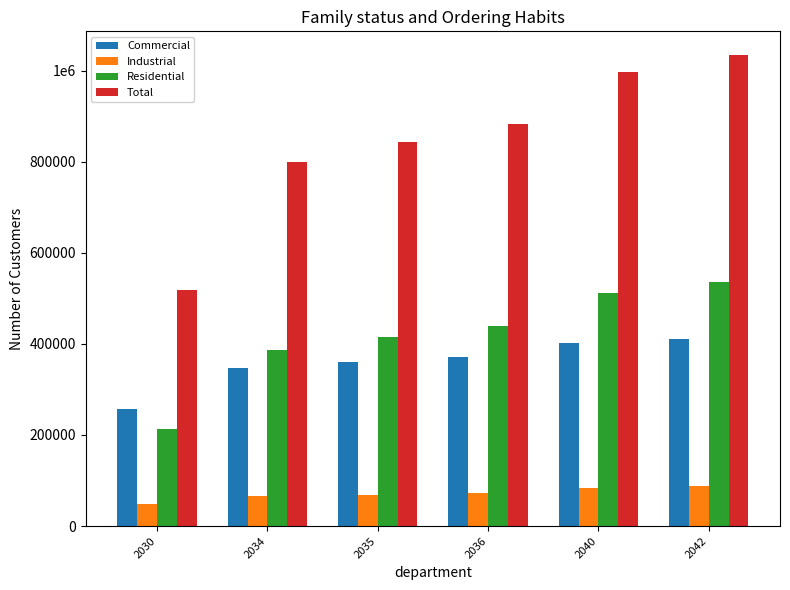

Are the bars grouped side by side (vs. stacked)?

Yes